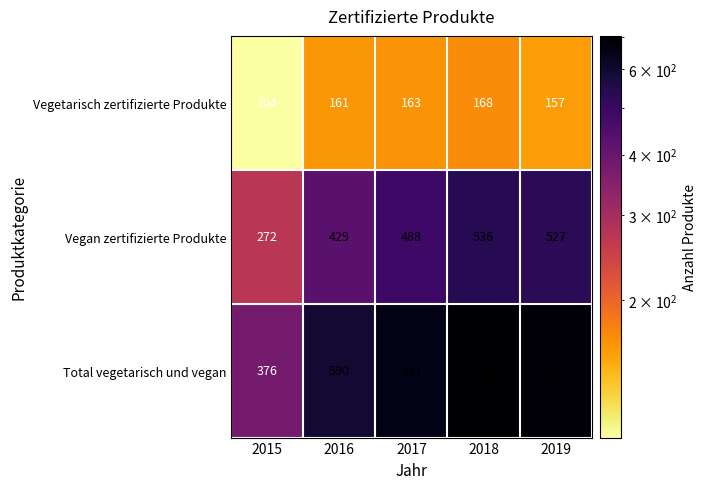

What is the difference between the Vegetarisch zertifizierte Produkte values at 2018 and 2016?

7